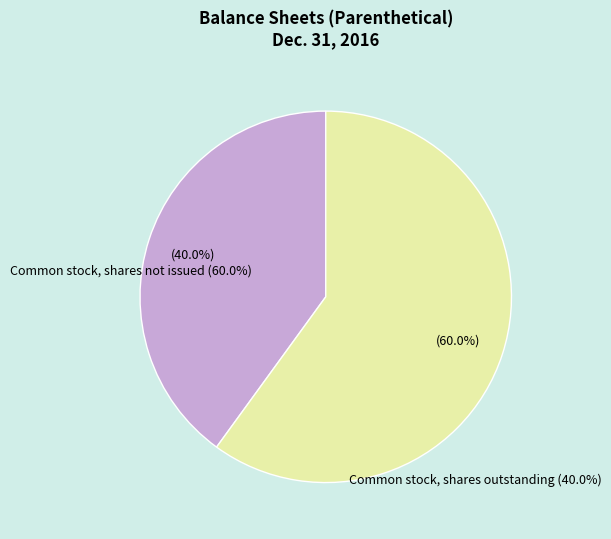

Does any single category account for the majority?

Yes